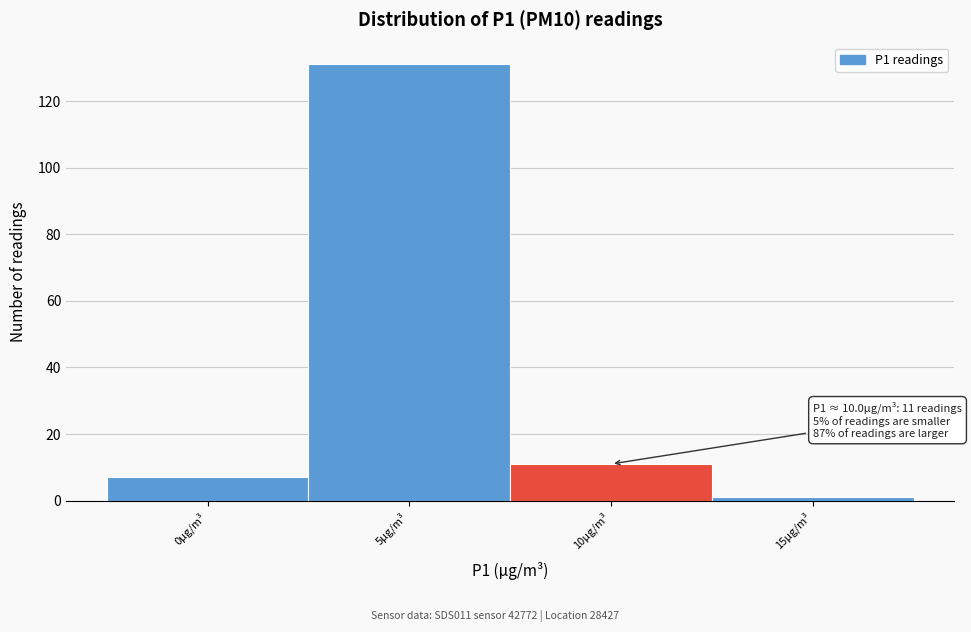

Reading right to left, what are all the values shown in this chart?

1	11	131	7